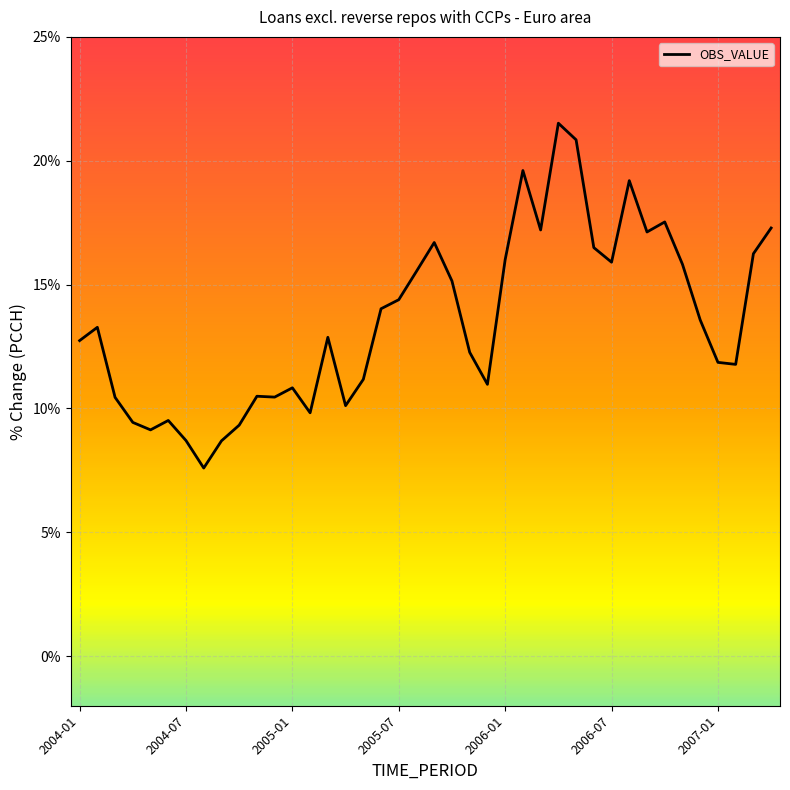

What is the smallest value displayed?

7.6